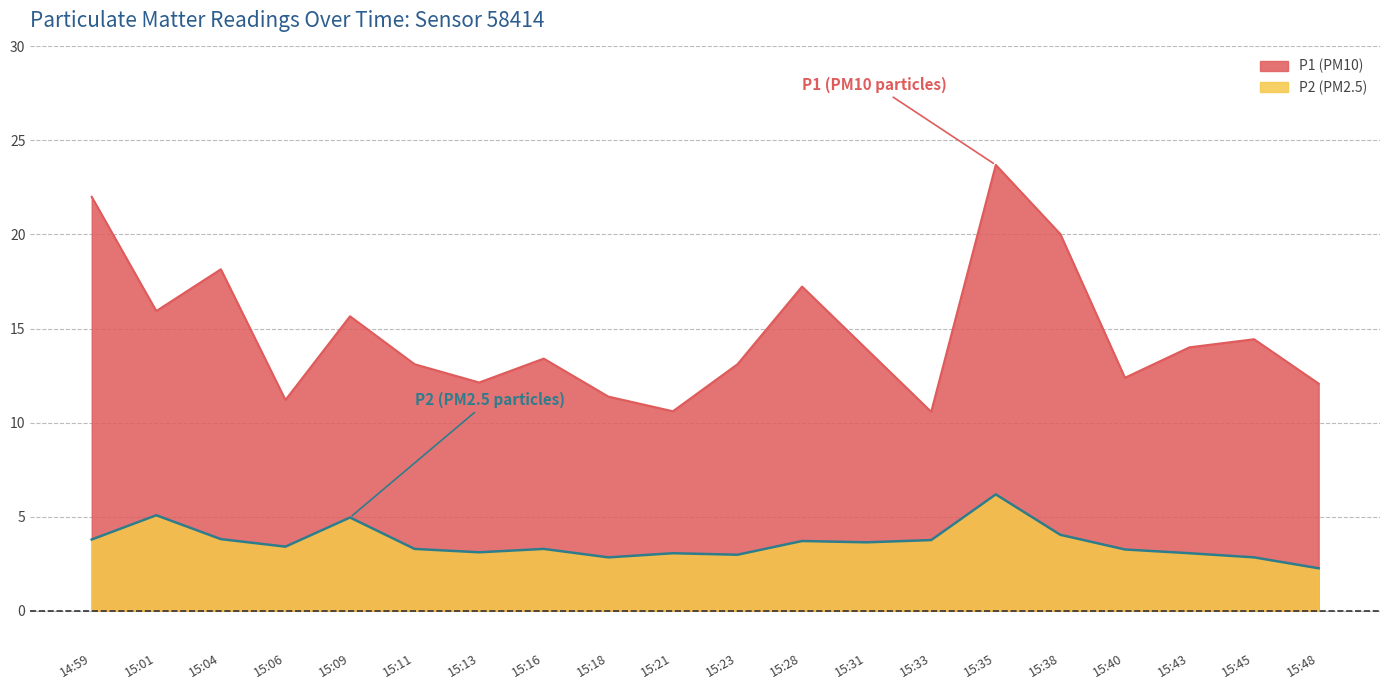

Is the value of P2 at 15:01 greater than the value of P1 at 15:04?

No